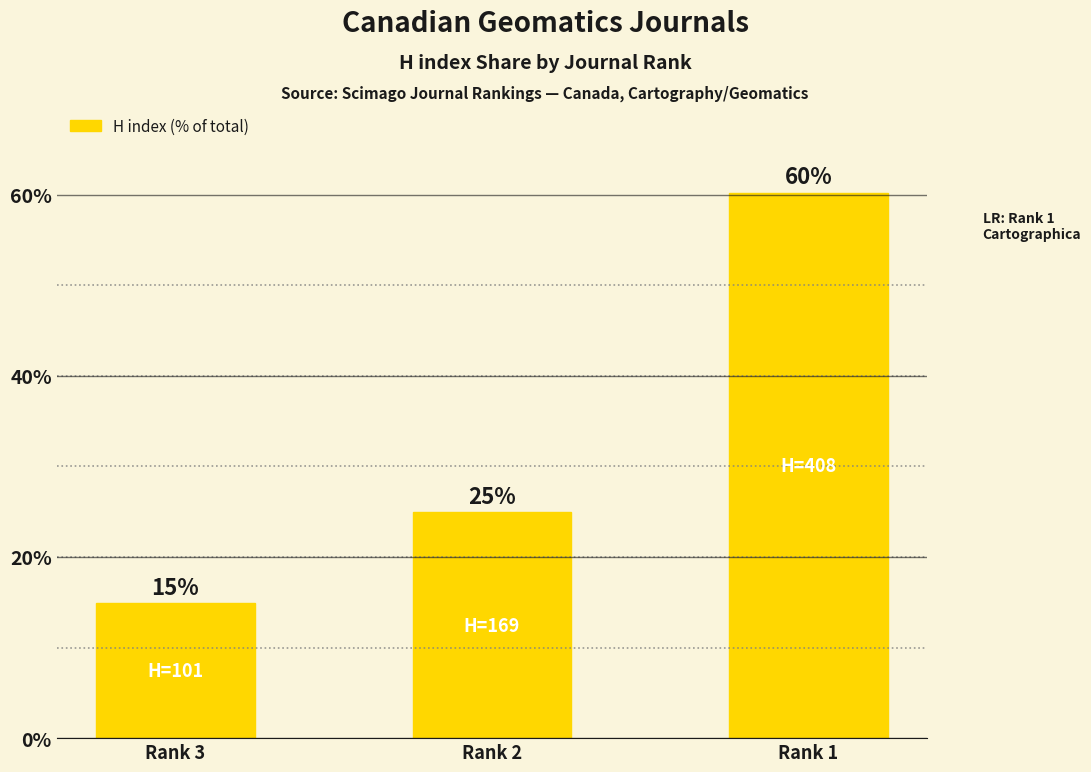

Where does the data first go above 24?

Rank 2